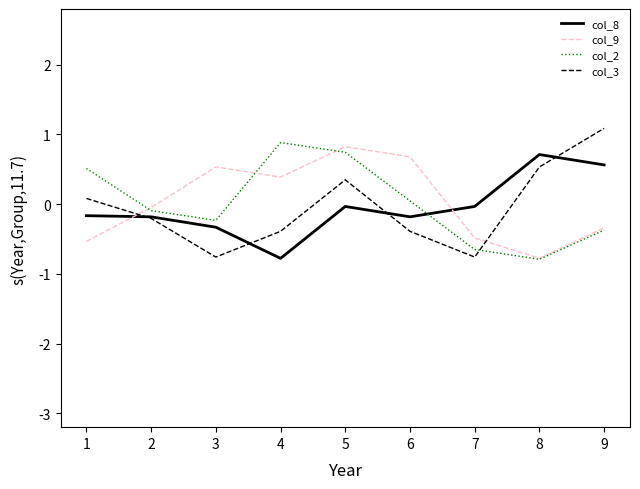

Rank the series by their maximum value, from highest to lowest.

col_3, col_2, col_9, col_8